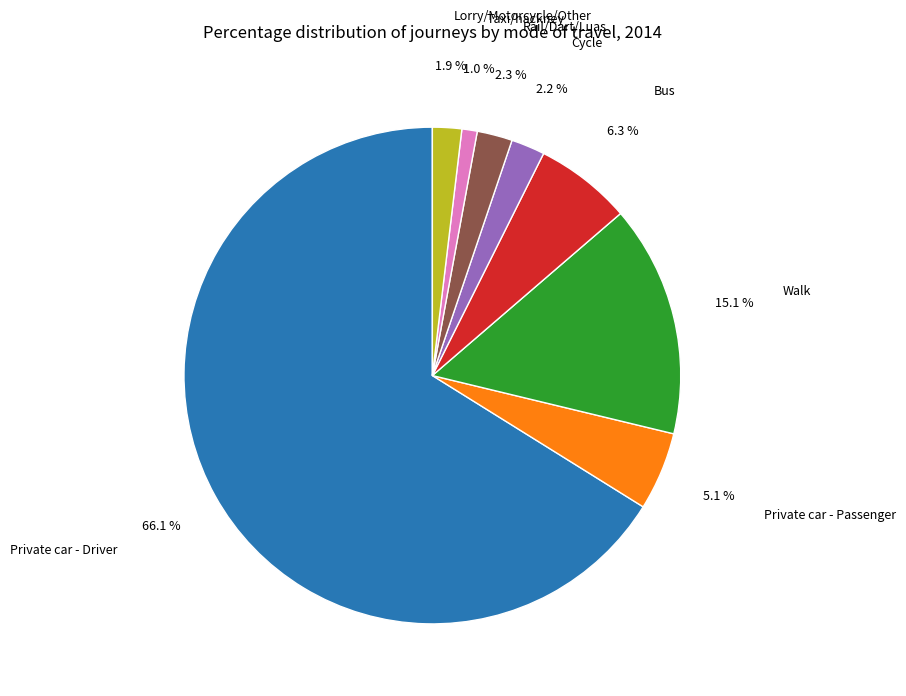

Which slice is the largest?

Private car - Driver